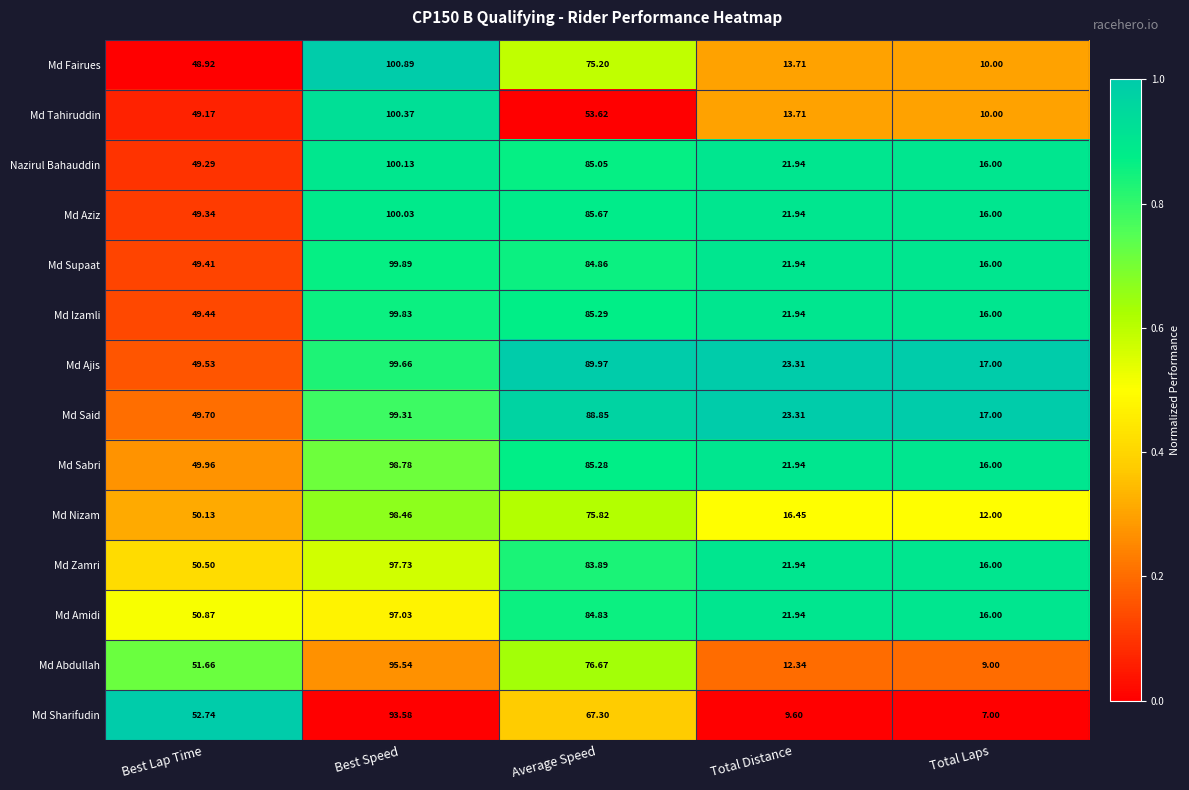

Rank the categories by Md Ajis value from lowest to highest.

Total Laps, Total Distance, Best Lap Time, Average Speed, Best Speed